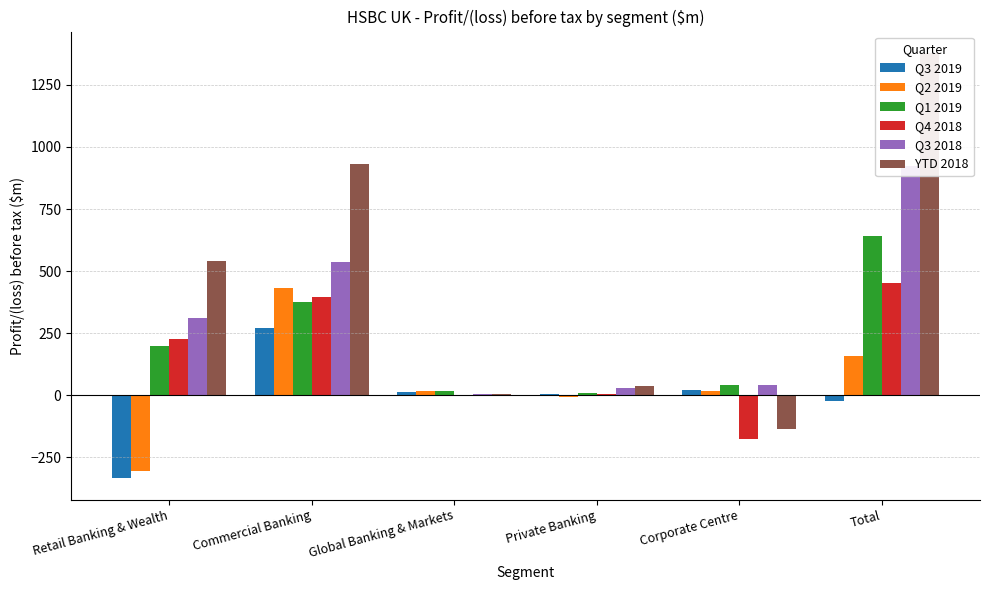

What is the approximate value of Q4 2018 at Total, to the nearest 100?

500